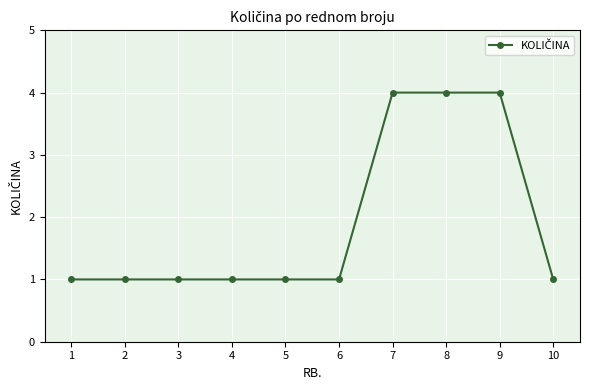

What is the approximate value at 8?

4